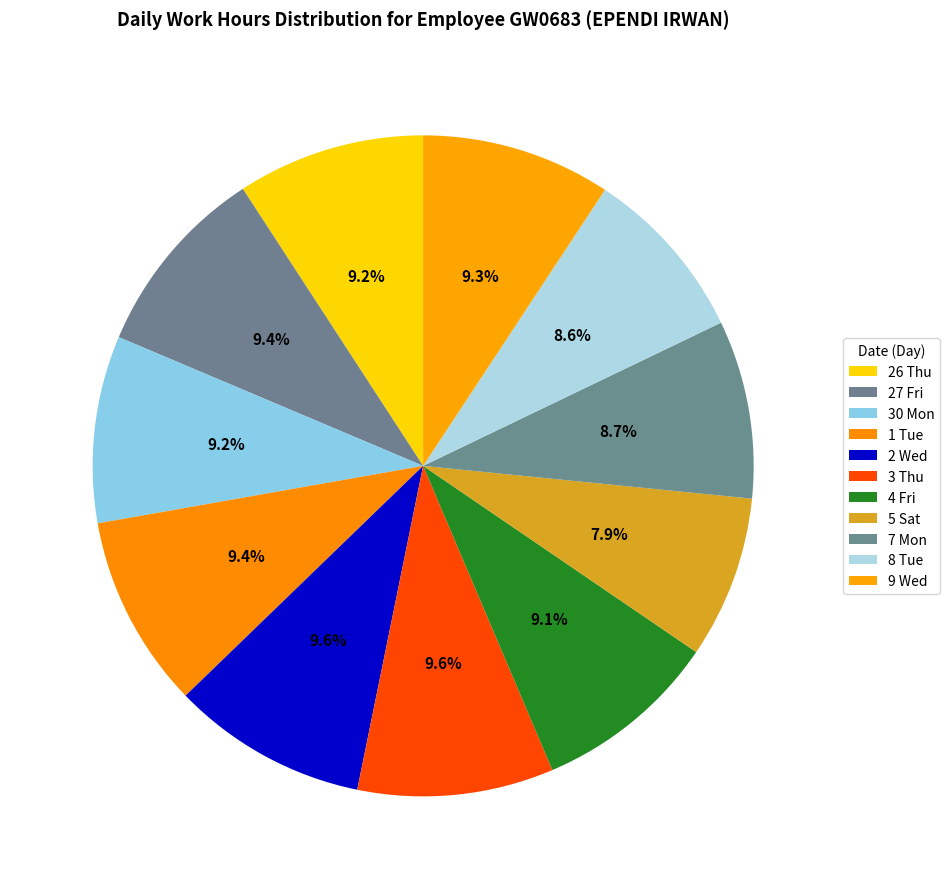

Count the number of slices in the pie.

11